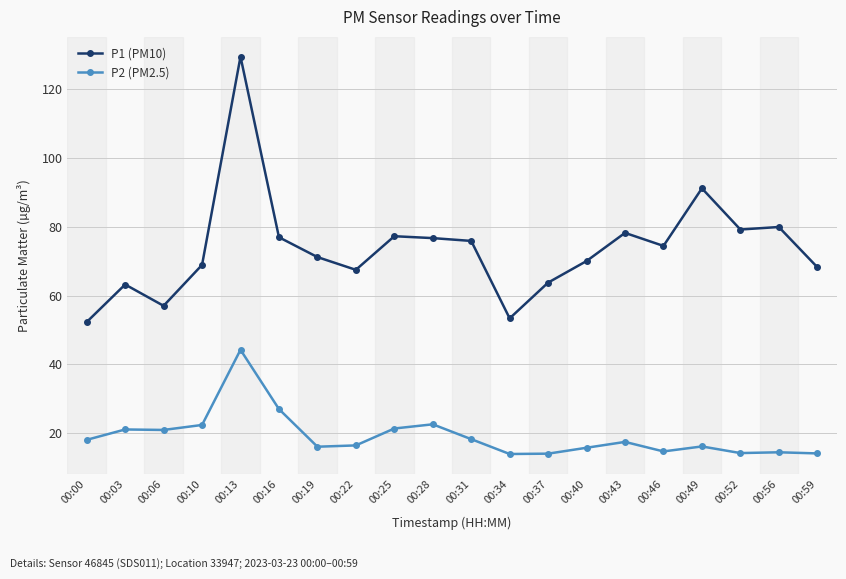

Does the chart display data point markers on the line(s)?

Yes